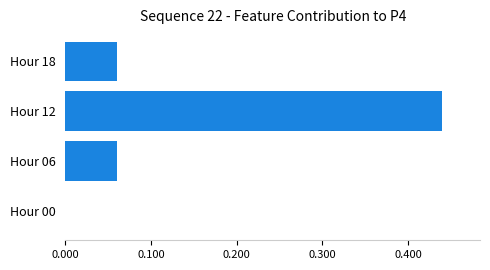

Is it true that the value at Hour 06 is 0.0?

False